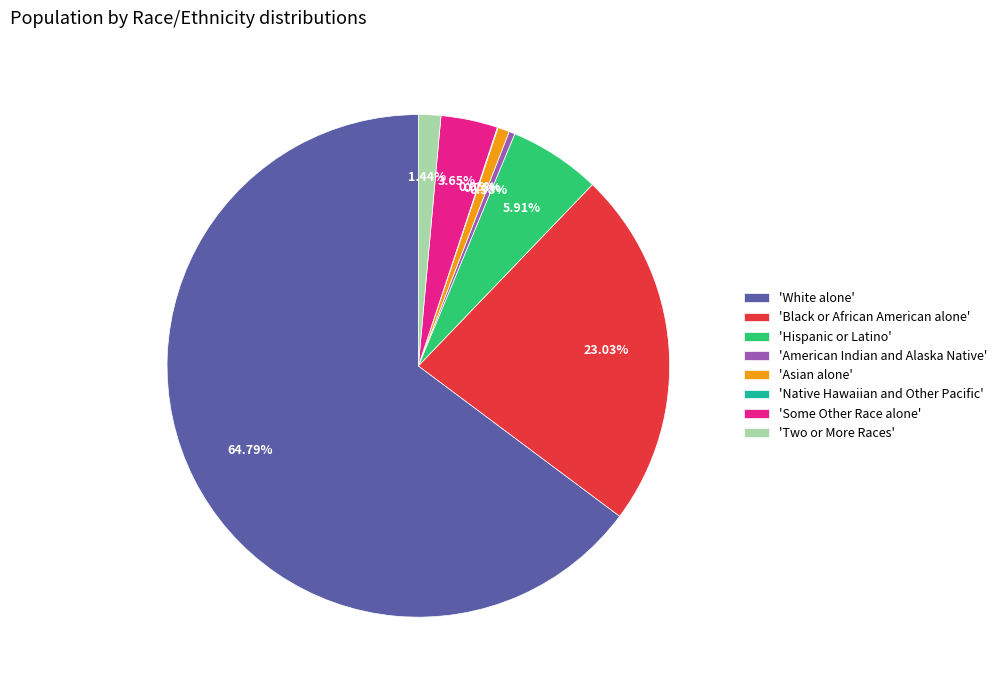

What is the largest slice in the pie chart?

'White alone'